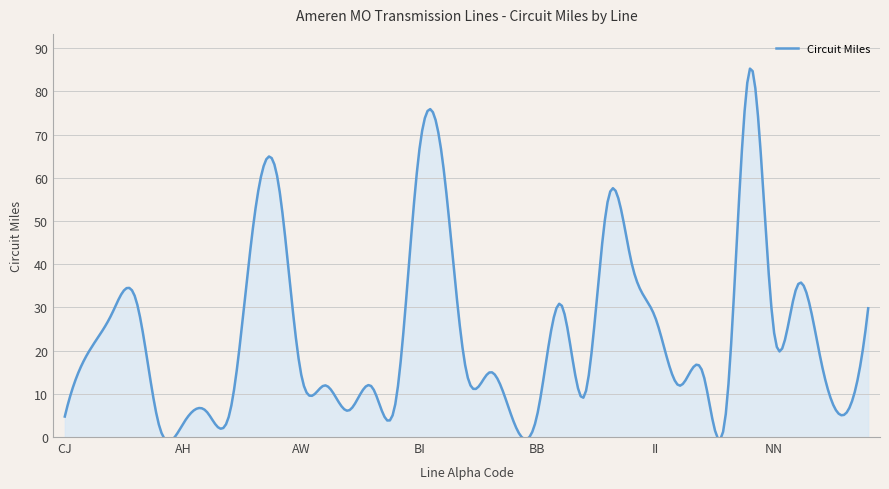

Which category has the lowest value across all series?

AD